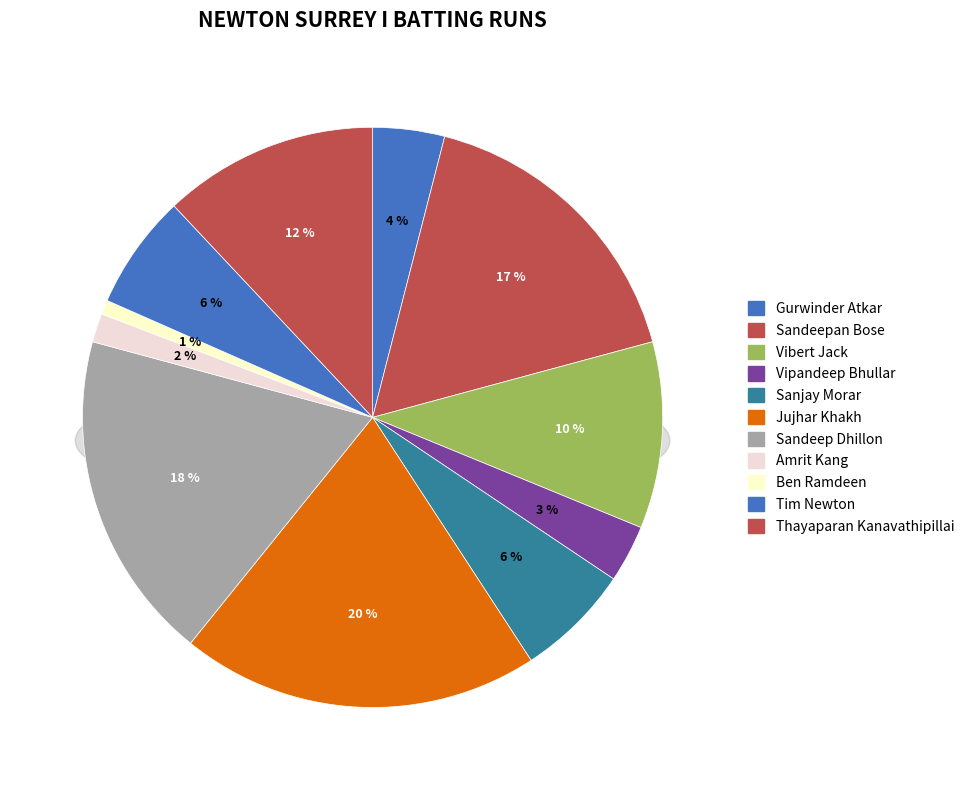

Combined, do Vibert Jack and Sandeepan Bose account for over 50%?

No